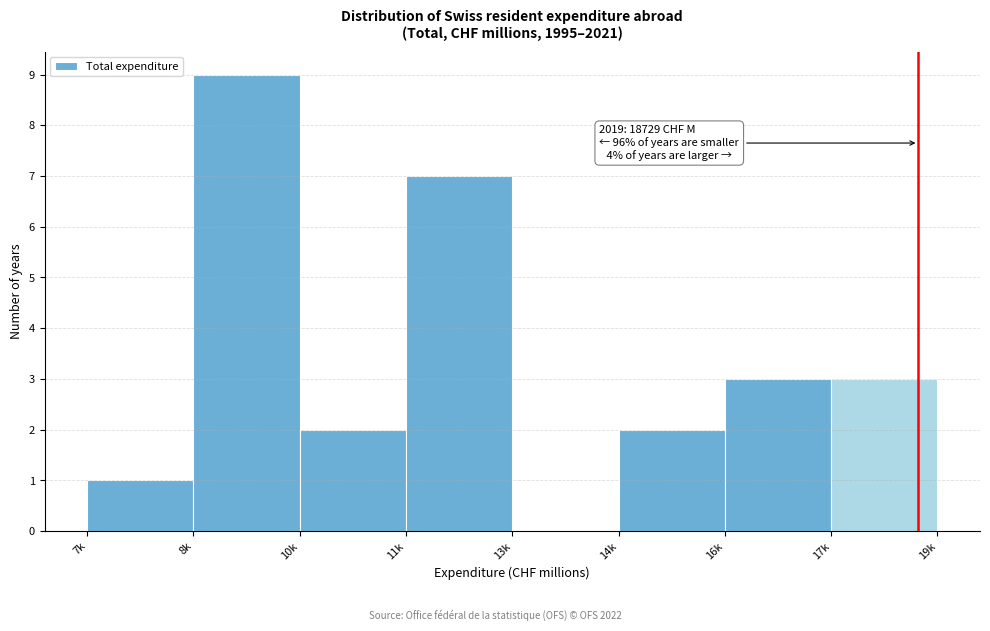

Reading left to right, extract all data points from this chart.

7k=1	8k=9	10k=2	11k=7	13k=0	14k=2	16k=3	17k=3